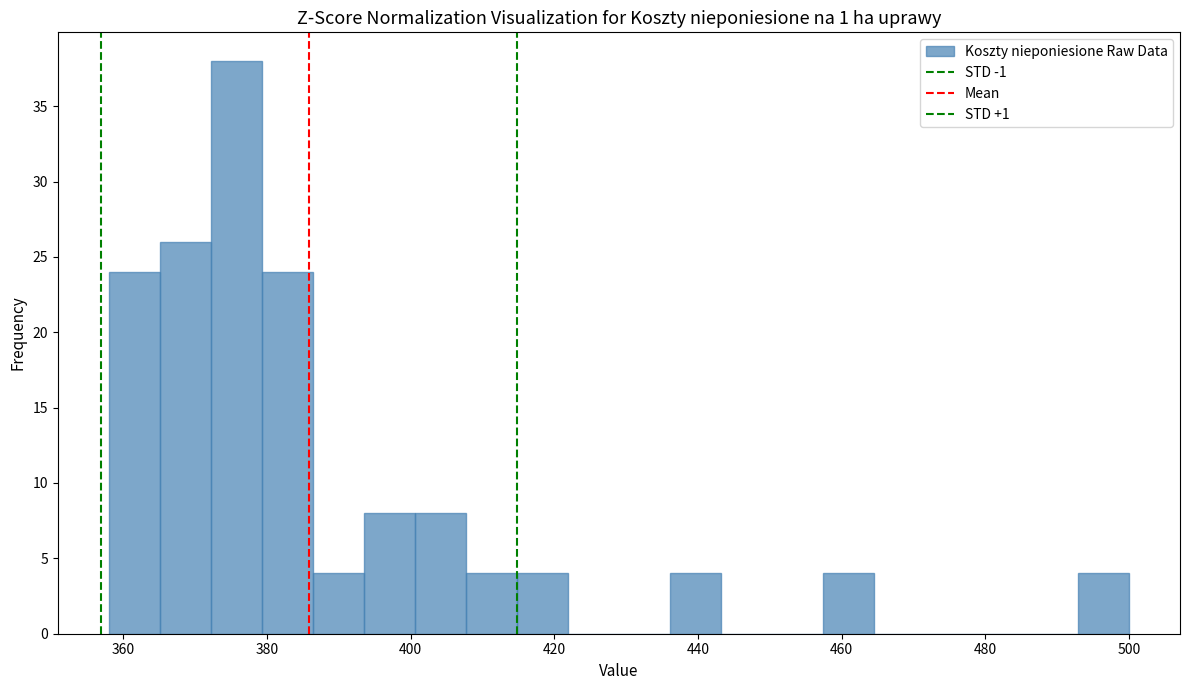

Read against the x-axis, roughly where is the centre of the tallest bar?

376